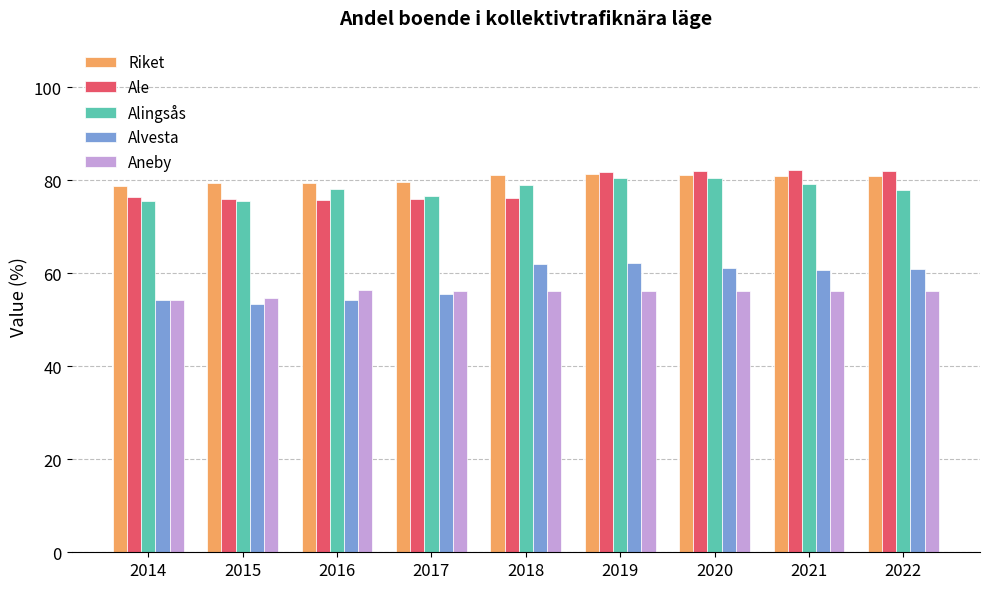

How many categories are shown in the chart?

9